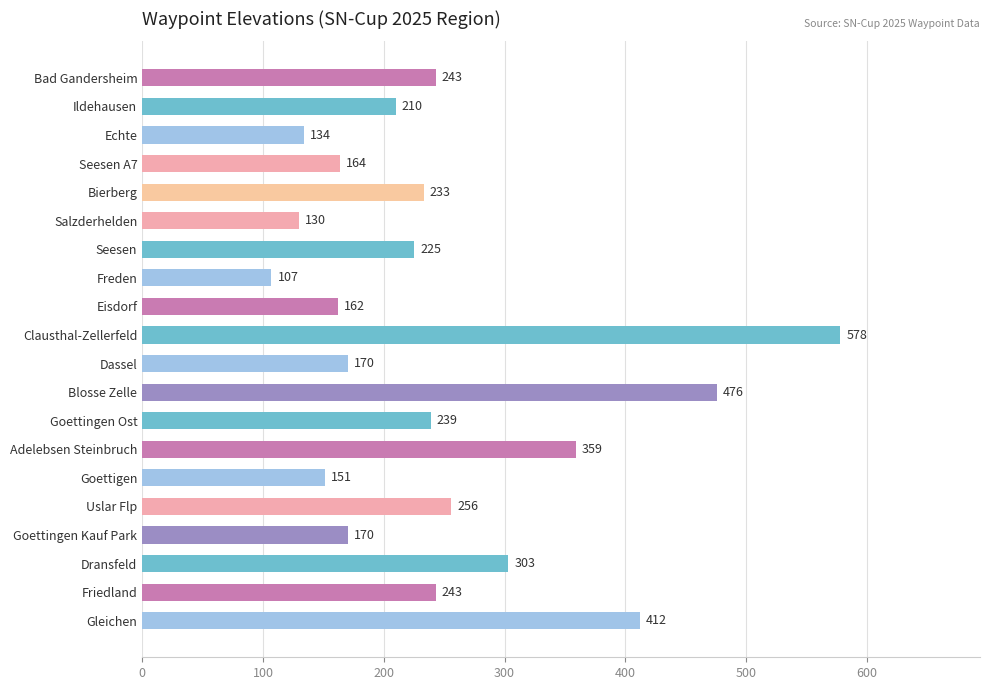

Count the number of data series in this chart.

1